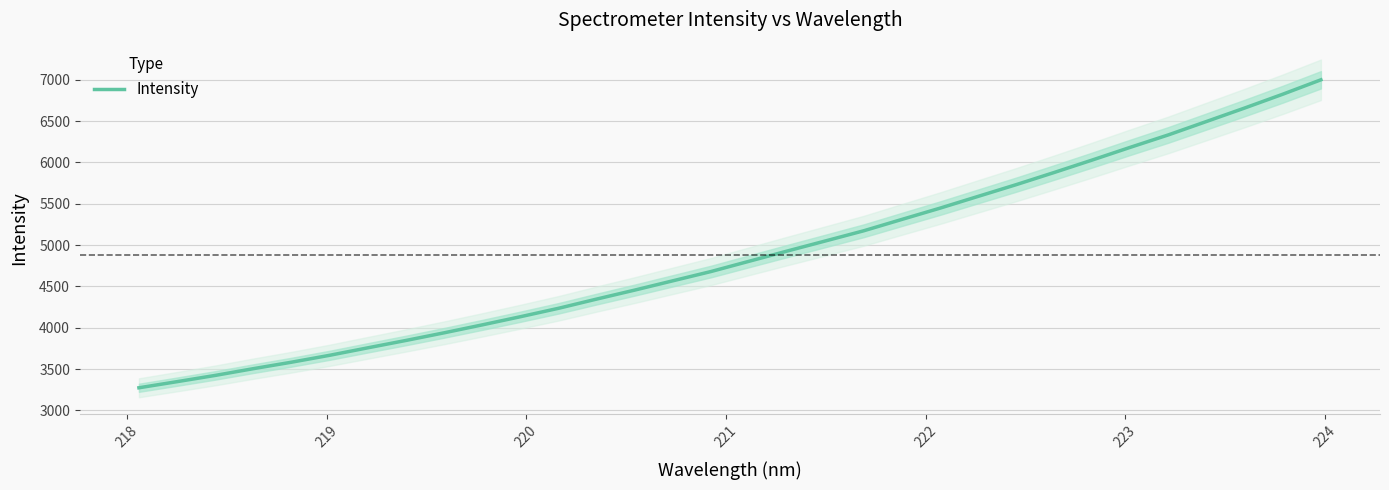

What is the maximum value shown in the chart?

6999.0